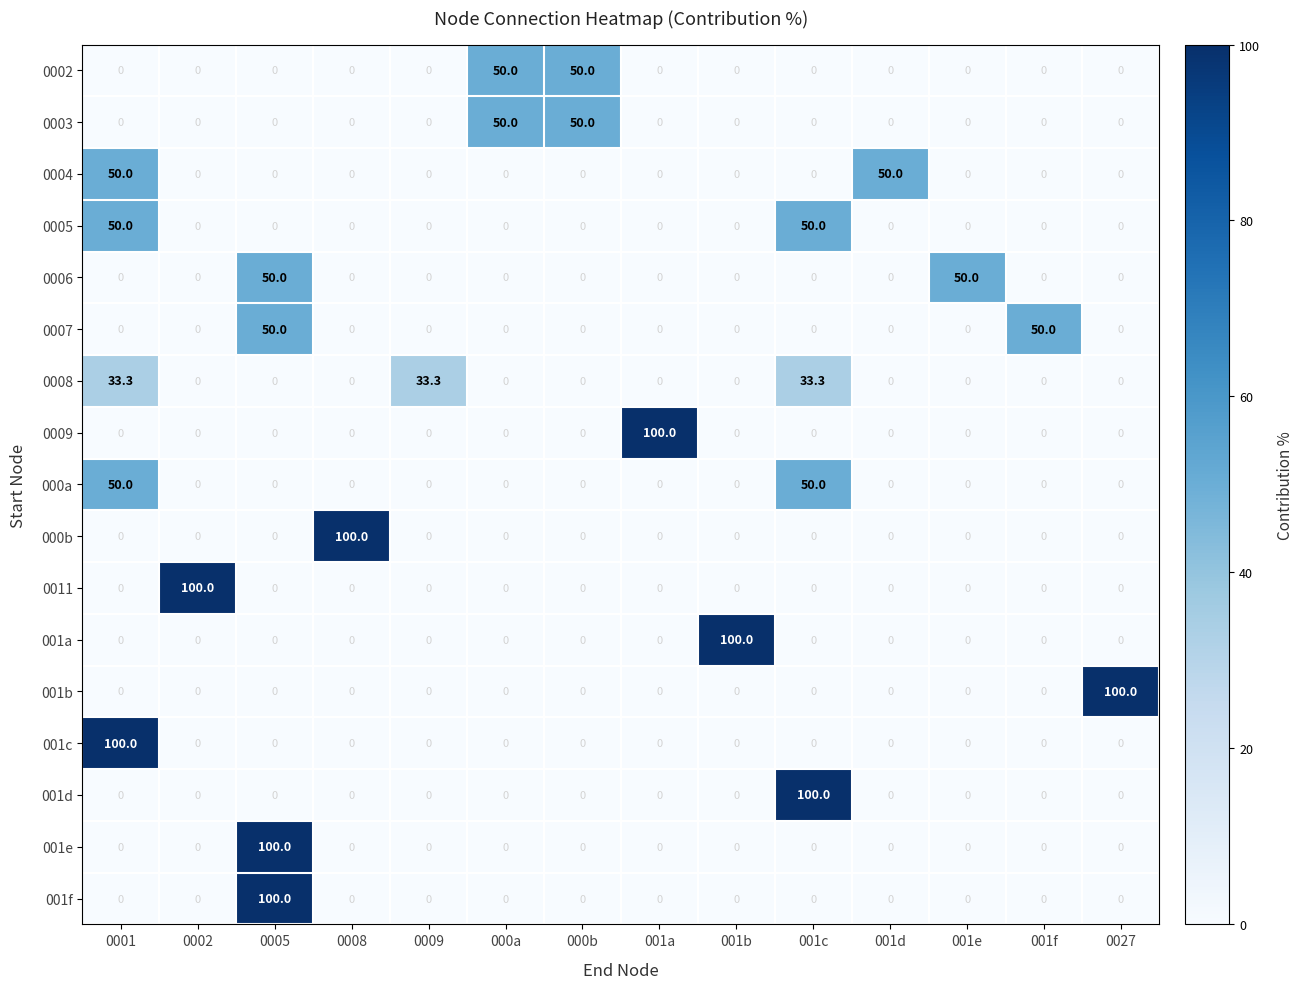

What is the average value of the 001e series?

7.1